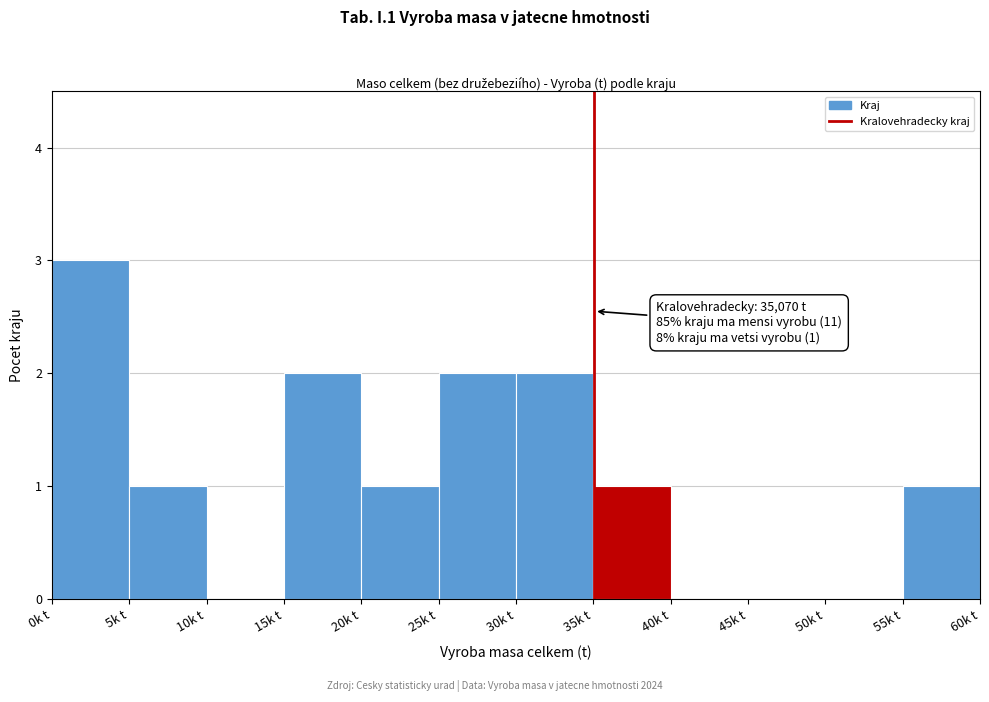

Reading left to right, list all the values displayed in this chart.

0k t=3	5k t=1	10k t=0	15k t=2	20k t=1	25k t=2	30k t=2	35k t=1	40k t=0	45k t=0	50k t=0	55k t=1